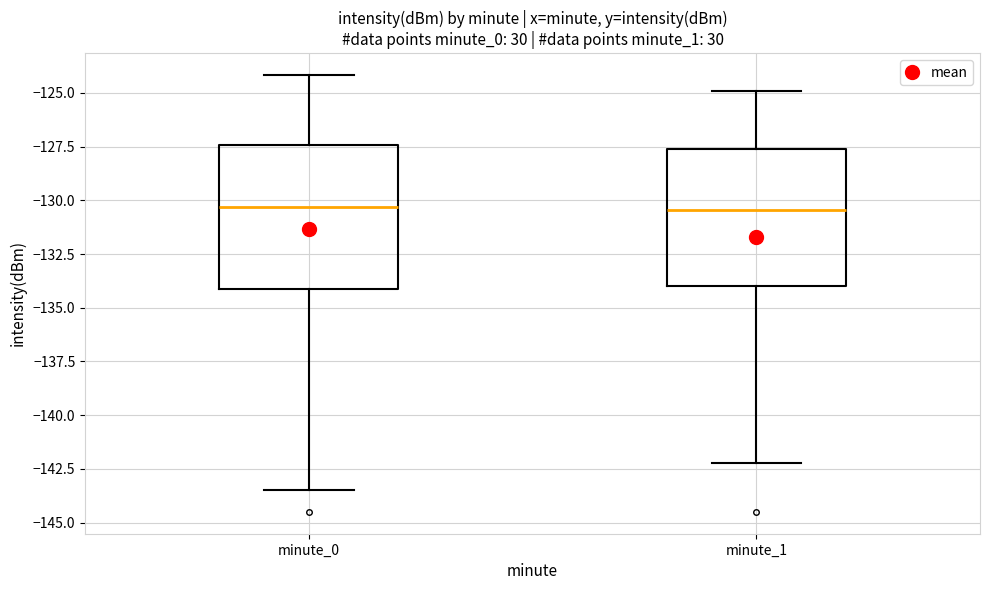

Reading left to right, transcribe this box plot: for each box, give where its median line is, the range the box spans, and where its two whiskers end, as read against the y-axis. The values are not printed on the chart, so give them approximately, as read against the axis.

minute_0: median -130.5, box -134.0 to -127.5, whiskers -143.5 to -124.0
minute_1: median -130.5, box -134.0 to -127.5, whiskers -142.0 to -125.0